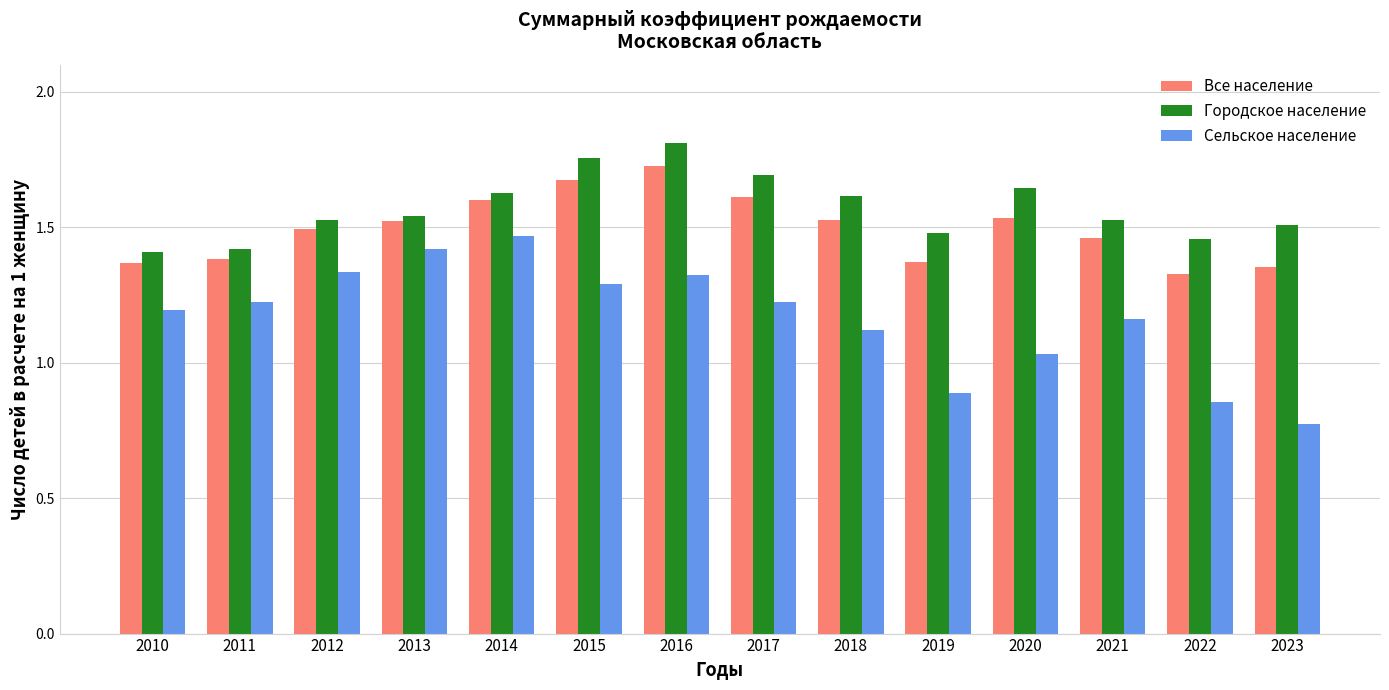

At which category does the chart reach its minimum across all series?

2023